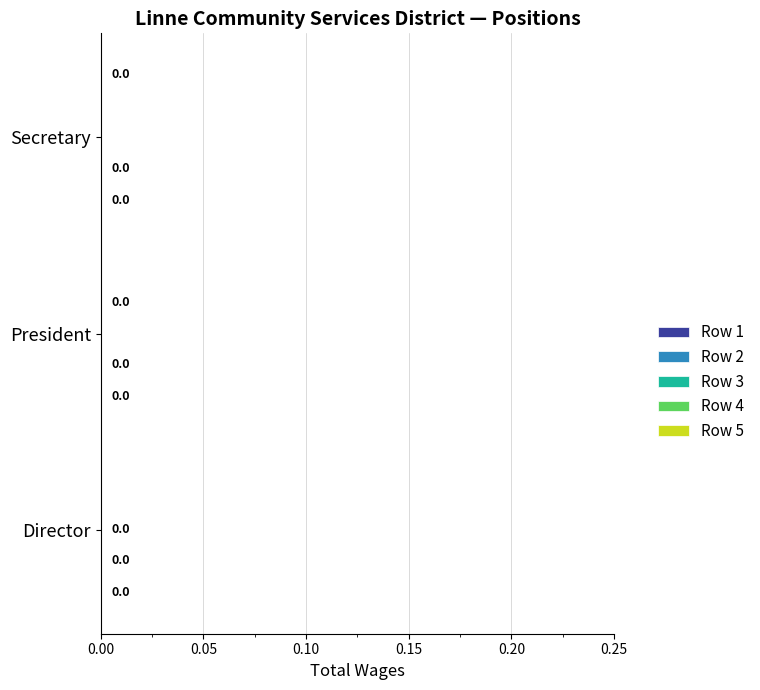

Rank the series by their maximum value, from highest to lowest.

Row 1, Row 2, Row 3, Row 4, Row 5